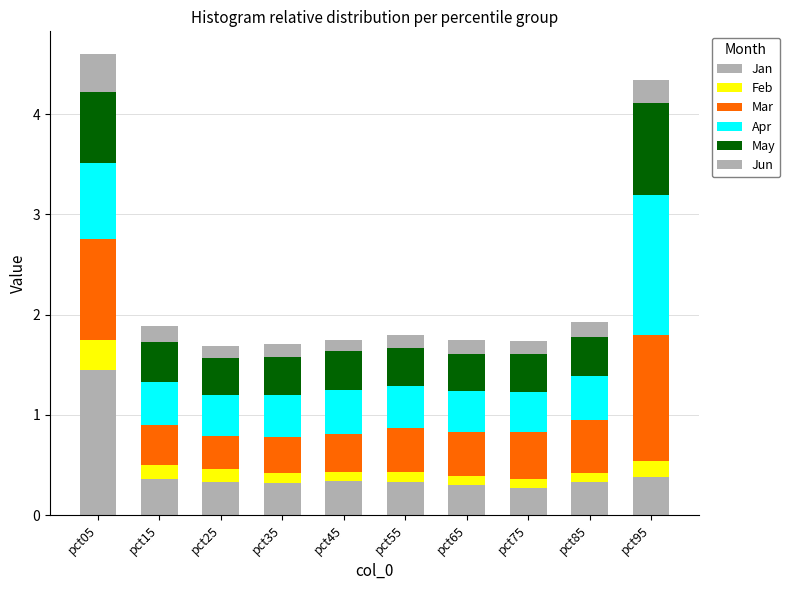

Read the Mar value at pct55.

0.4